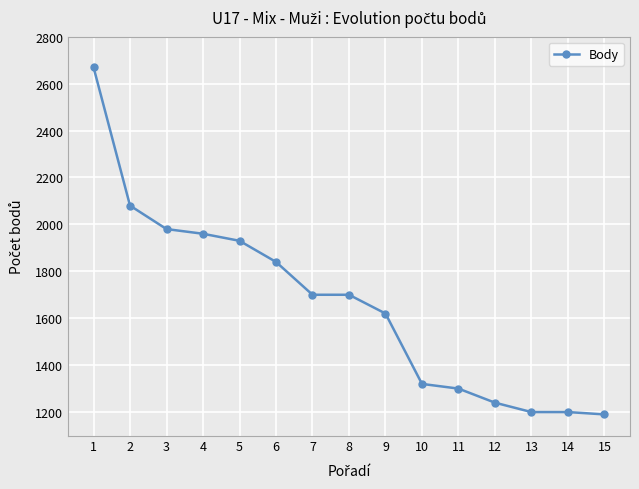

What is the approximate value at 2?

2080